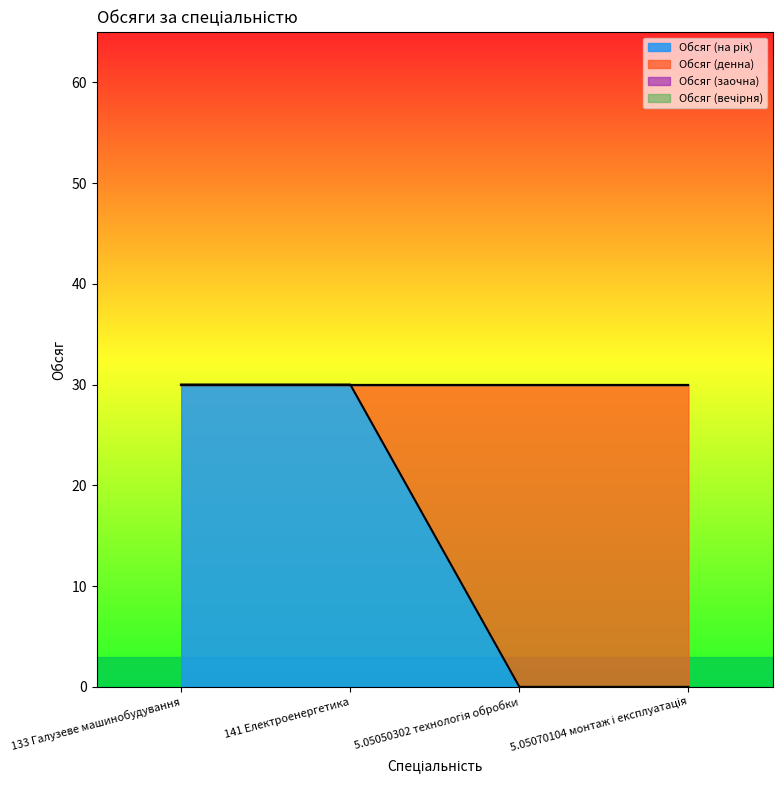

Which series has the largest range (max minus min)?

Обсяг (на рік)